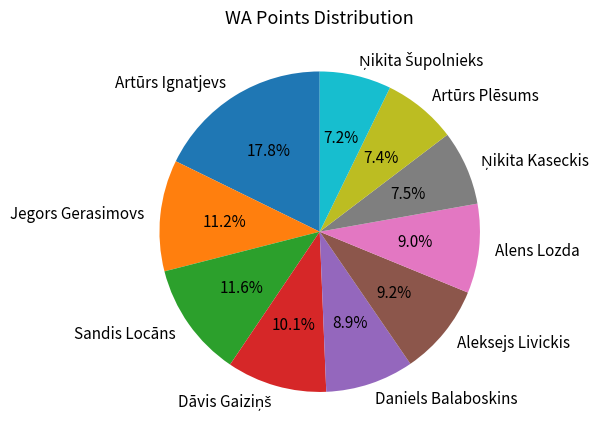

Between Alens Lozda and Sandis Locāns, which is larger?

Sandis Locāns